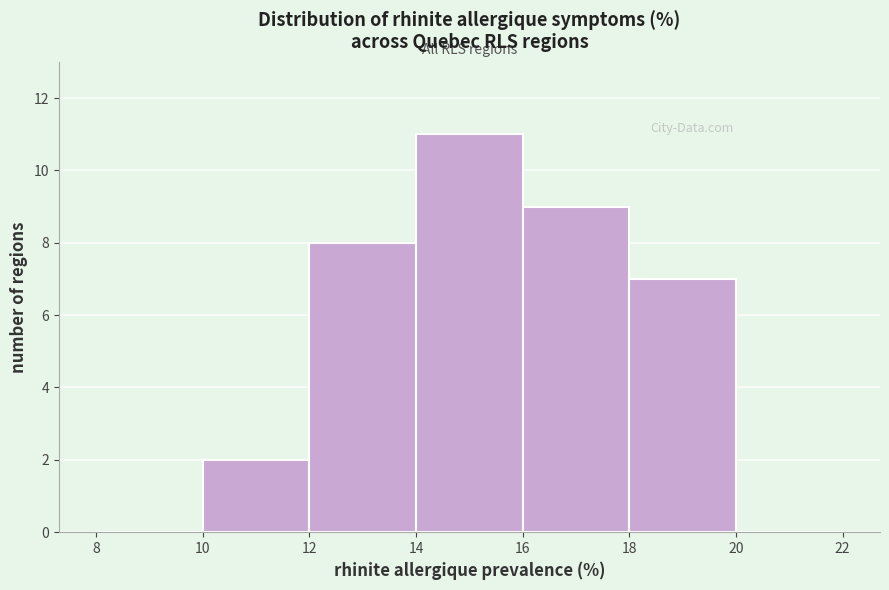

How tall is the bar that spans 14 to 16 on the x-axis? The values are not printed on the chart, so give them approximately, as read against the axis.

11